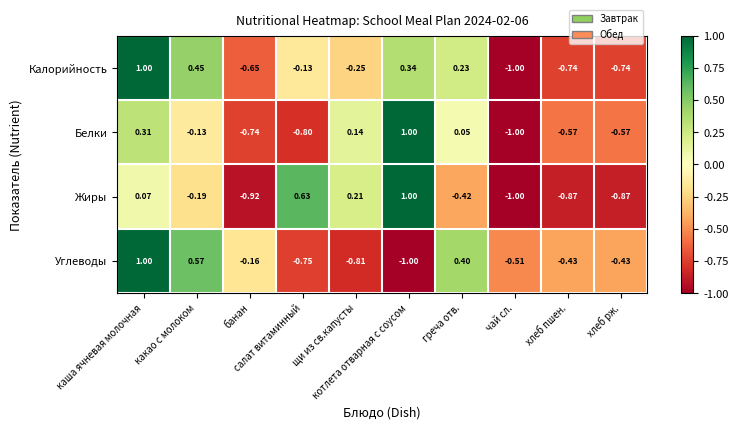

Which series has the largest total across all categories?

Калорийность